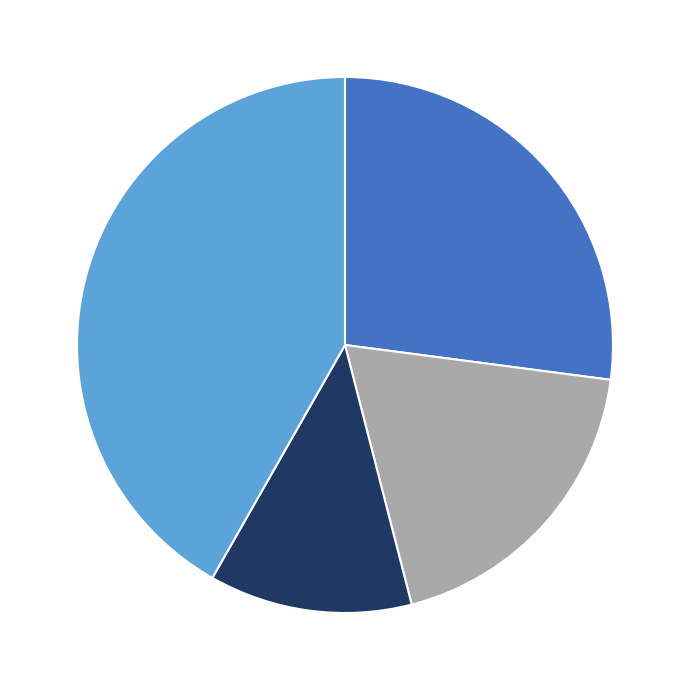

Is there any slice that represents more than half of the pie?

No